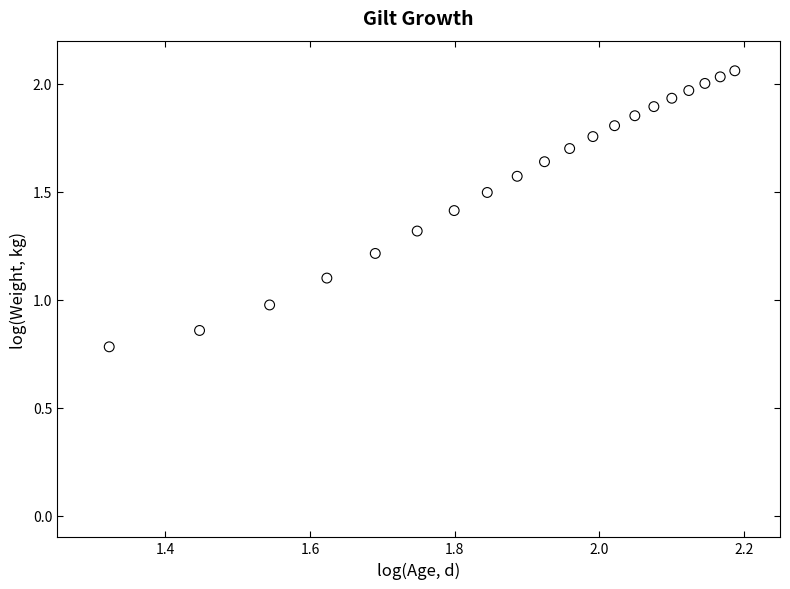

What is the range of Y values (max minus min)?

1.3